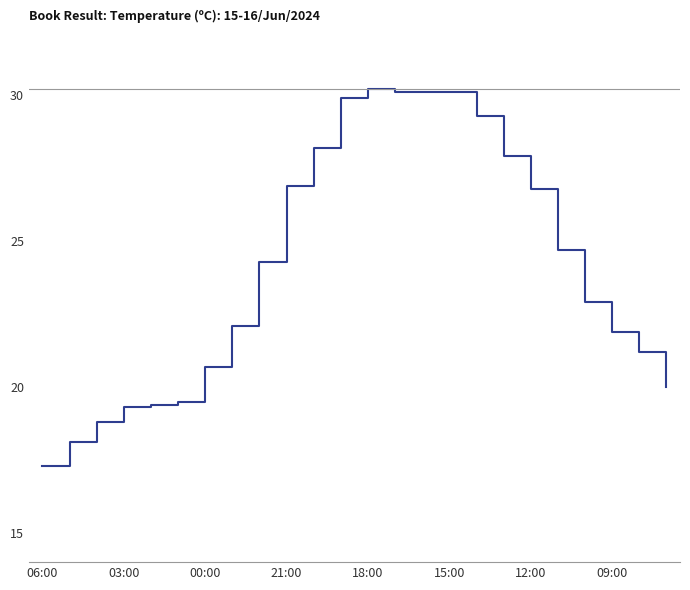

Does the chart display data point markers on the line(s)?

No